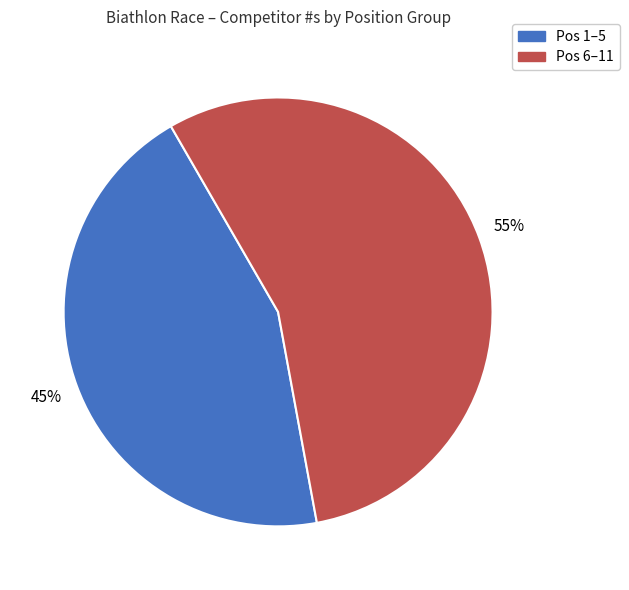

To the nearest percent, what is the average slice percentage?

50%